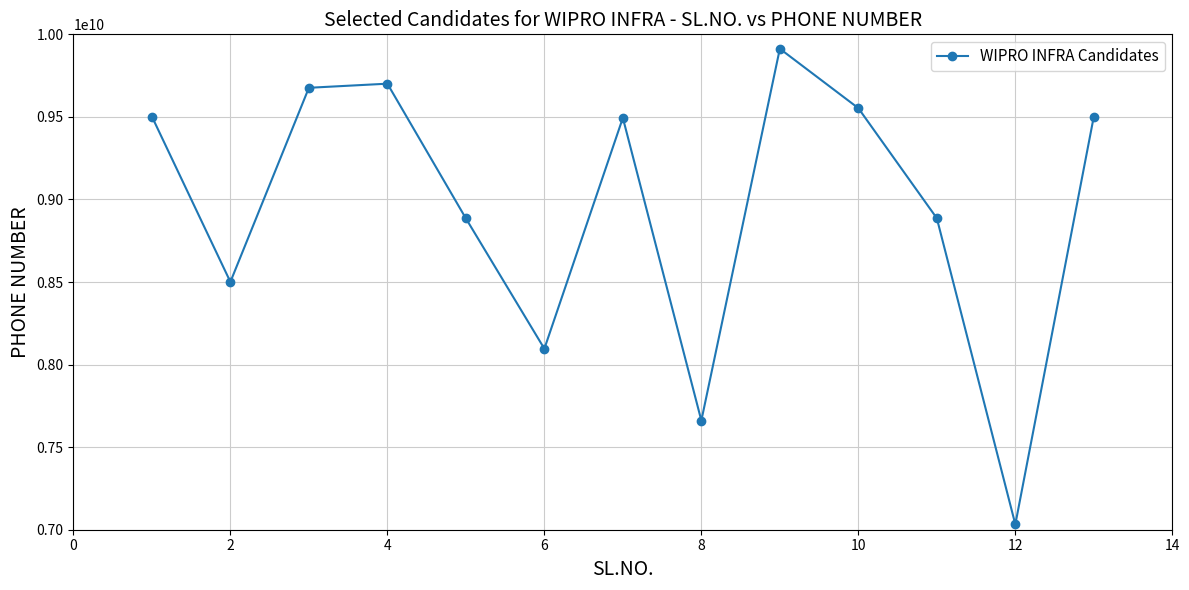

True or false: the data has more than 2 interior local peaks.

True